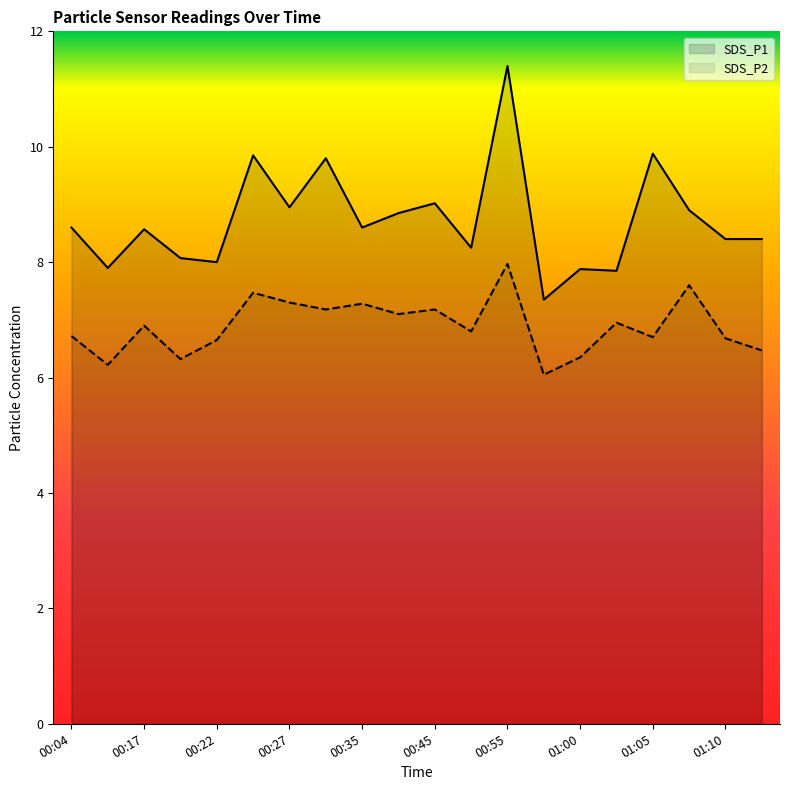

The value of SDS_P1 at 00:30 is 9.8. True or false?

True